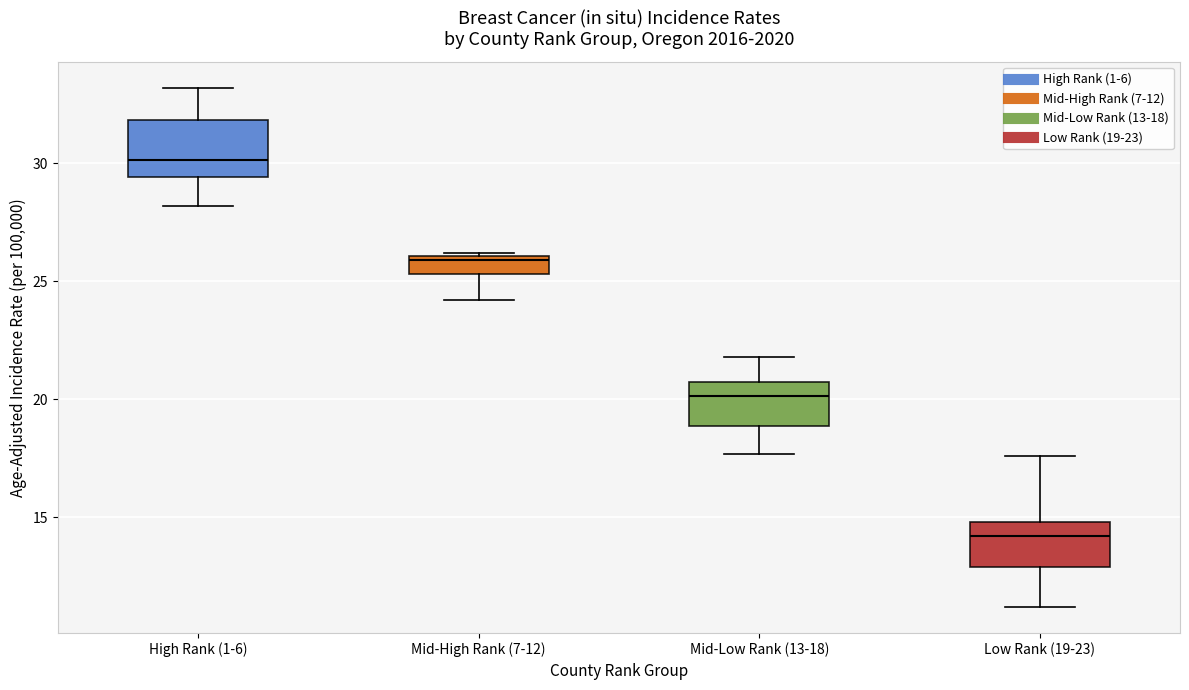

Reading left to right, transcribe this box plot: for each box, give where its median line is, the range the box spans, and where its two whiskers end, as read against the y-axis. The values are not printed on the chart, so give them approximately, as read against the axis.

High Rank (1-6): median 30.0, box 29.5 to 32.0, whiskers 28.0 to 33.0
Mid-High Rank (7-12): median 26.0 (just below the box's upper edge), box 25.5 to 26.0, whiskers 24.0 to 26.0
Mid-Low Rank (13-18): median 20.0, box 19.0 to 21.0, whiskers 17.5 to 22.0
Low Rank (19-23): median 14.0, box 13.0 to 15.0, whiskers 11.0 to 17.5